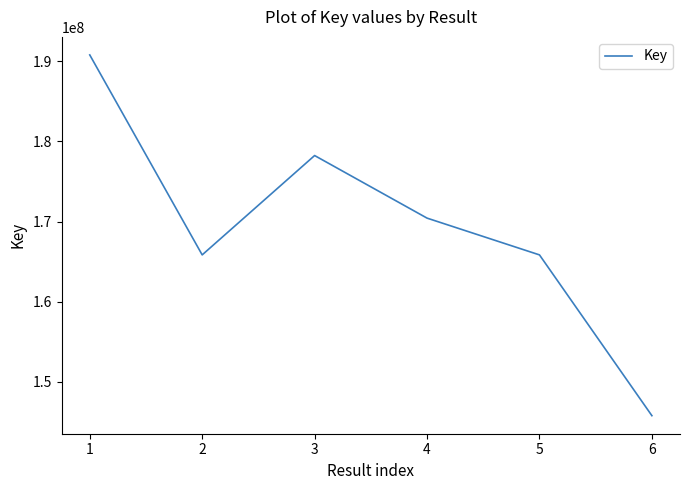

The value at 4 is 92727496. True or false?

False